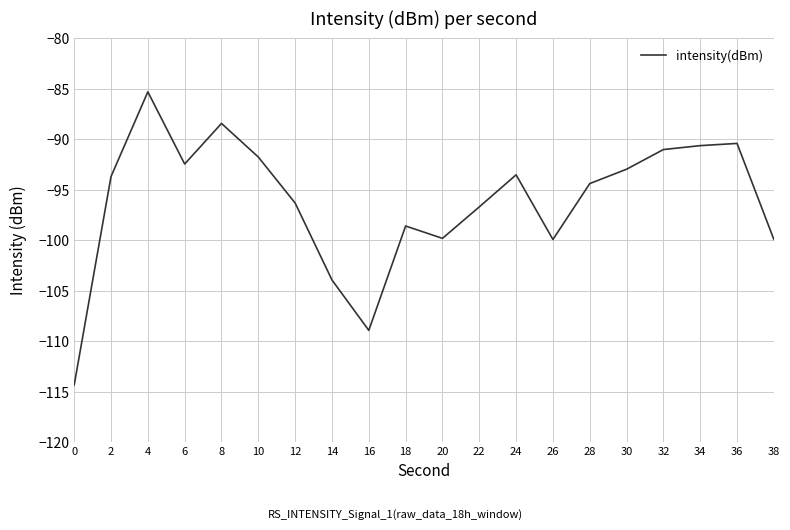

True or false: the data has more than 1 interior local peaks.

True